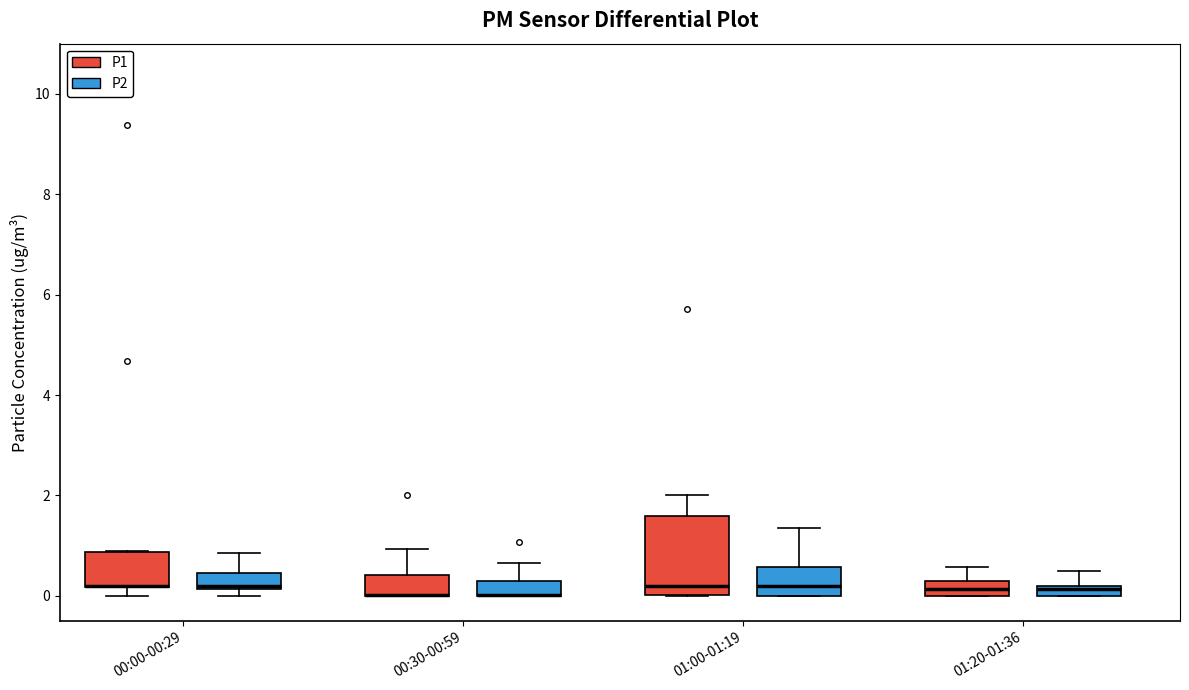

Comparing the boxes themselves (not the whiskers), which one is the tallest?

01:00-01:19 (P1)